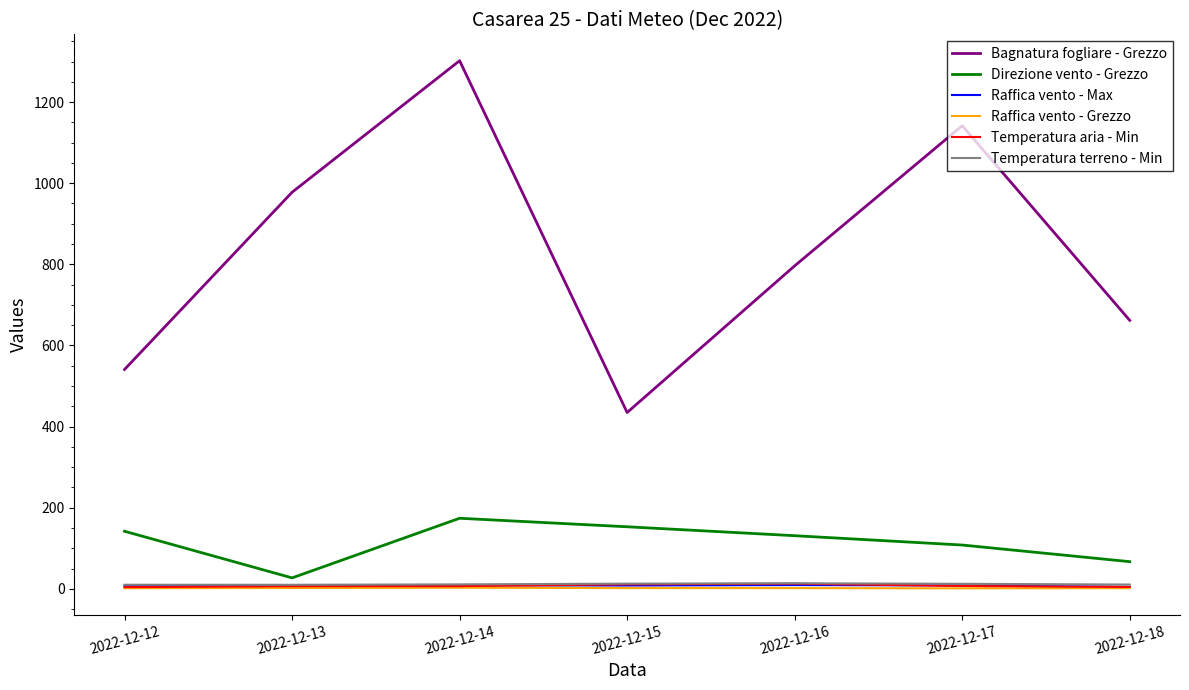

Which series has the largest range (max minus min)?

Bagnatura fogliare - Grezzo